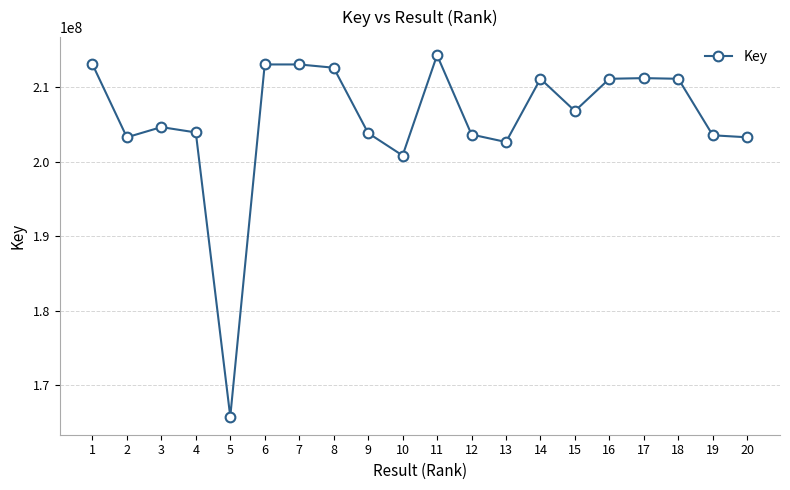

What is the minimum value shown in the chart?

165807735